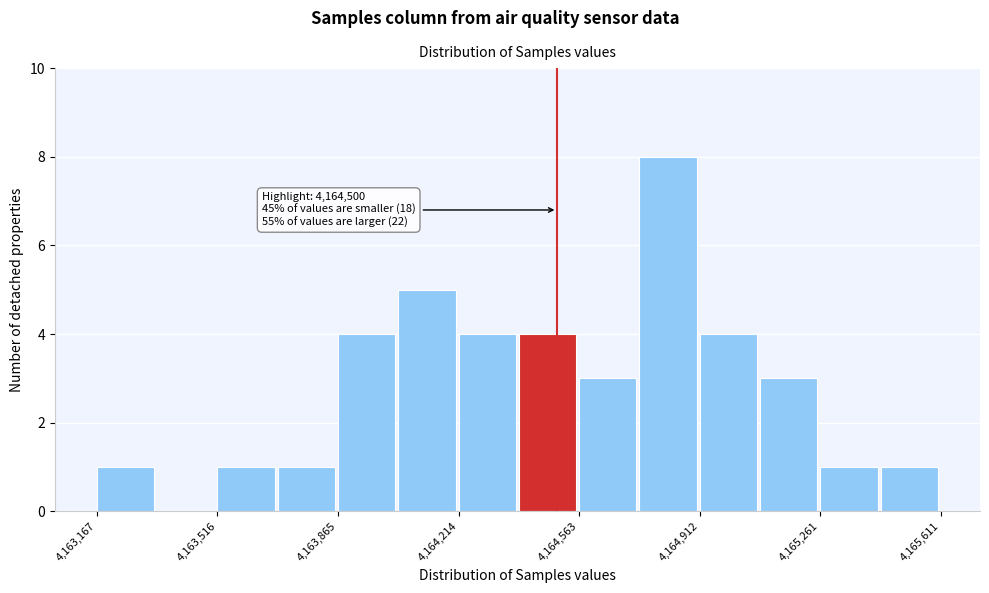

Read against the x-axis, roughly where is the centre of the tallest bar?

4164800